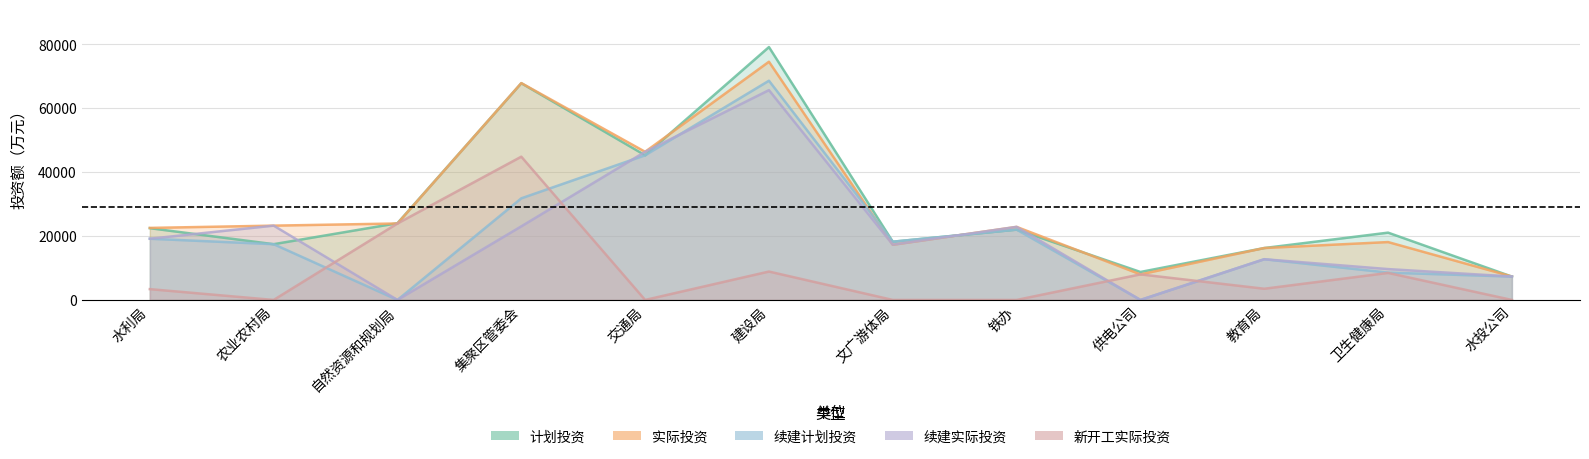

Which has a higher value, 水投公司 or 教育局?

教育局